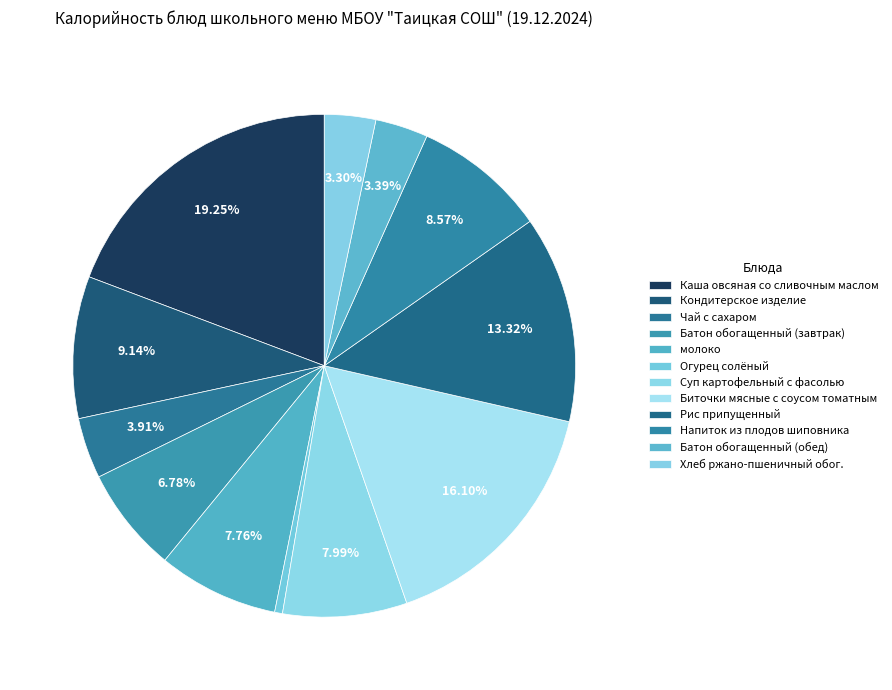

Which category has the biggest portion of the pie?

Каша овсяная со сливочным маслом